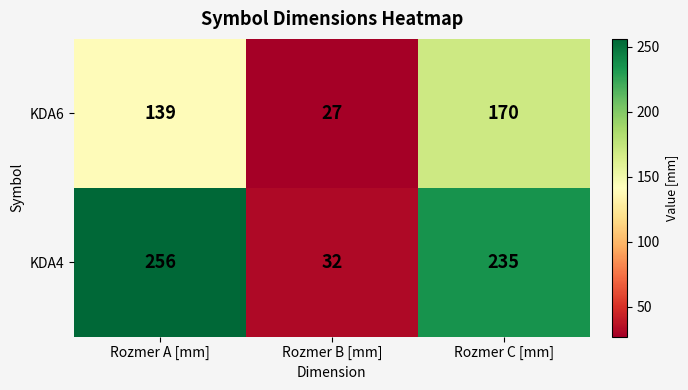

Reading left to right, transcribe all the data shown in this chart.

KDA6: 139	27	170
KDA4: 256	32	235